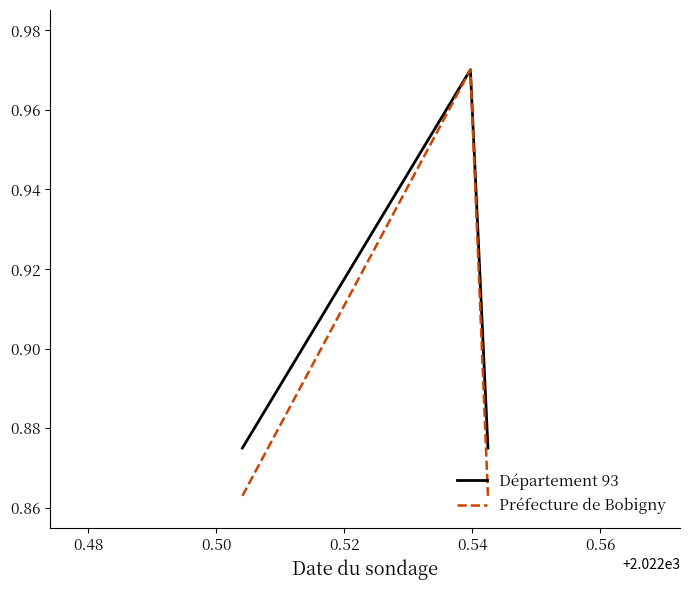

How many Préfecture de Bobigny values are between 0 and 1?

3